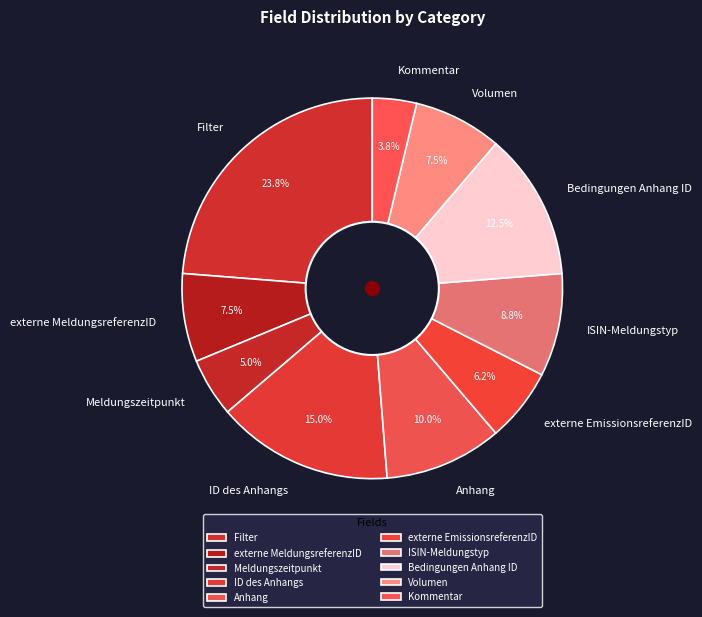

How many slices are in this pie chart?

10